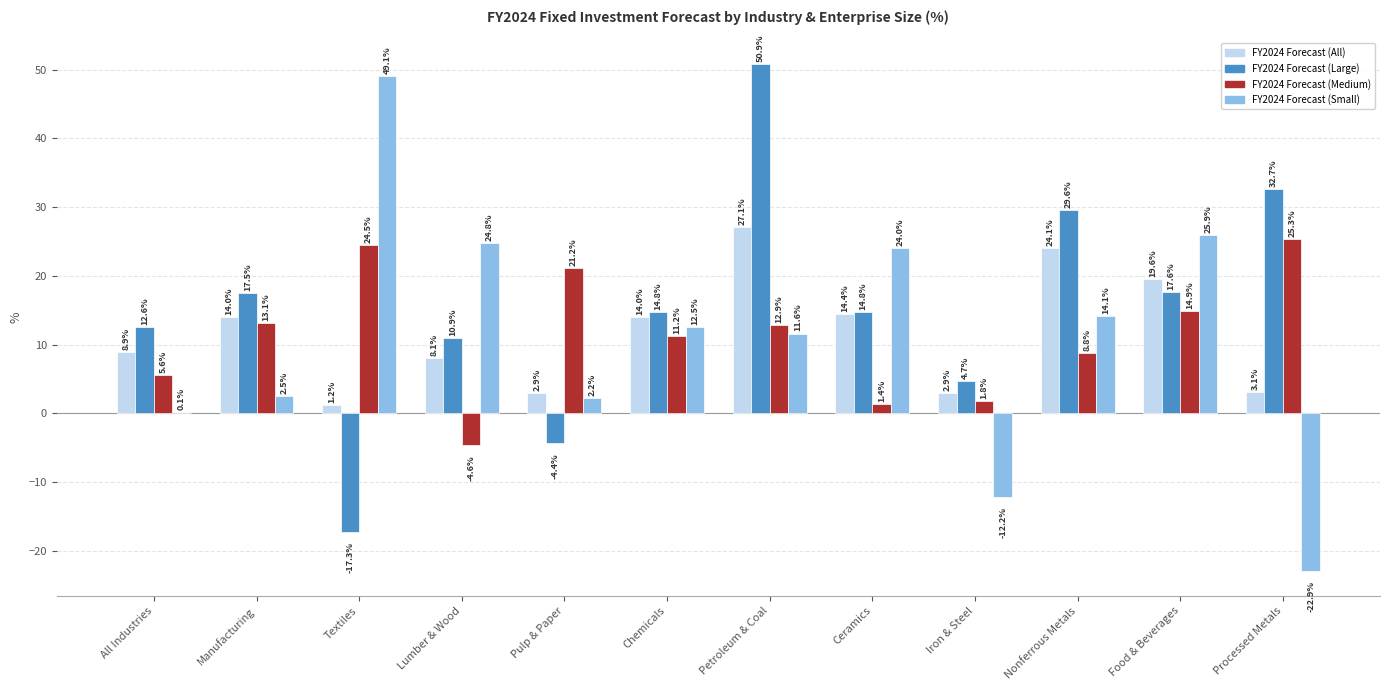

At which label is FY2024 Forecast (Small) closest to 13?

Chemicals